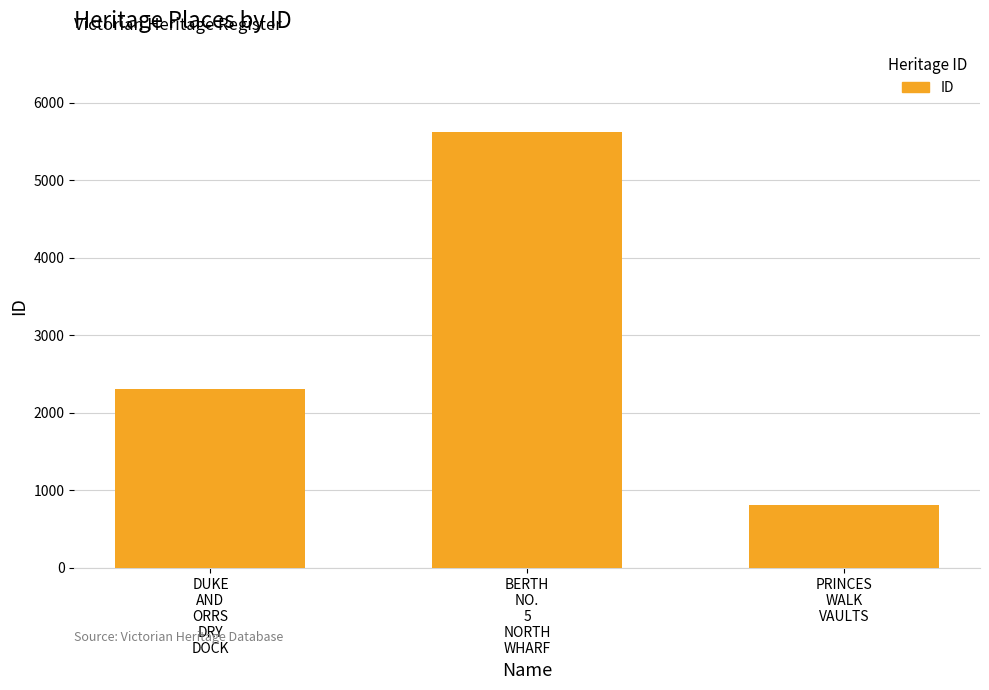

At which label is the value closest to 3218?

DUKE
AND
ORRS
DRY
DOCK